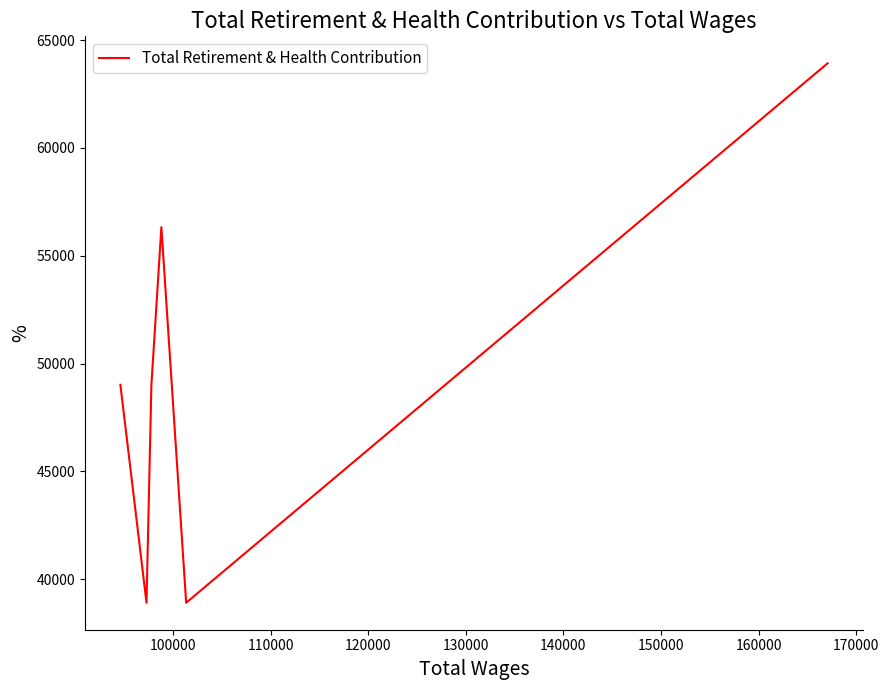

How many series are shown in this chart?

1